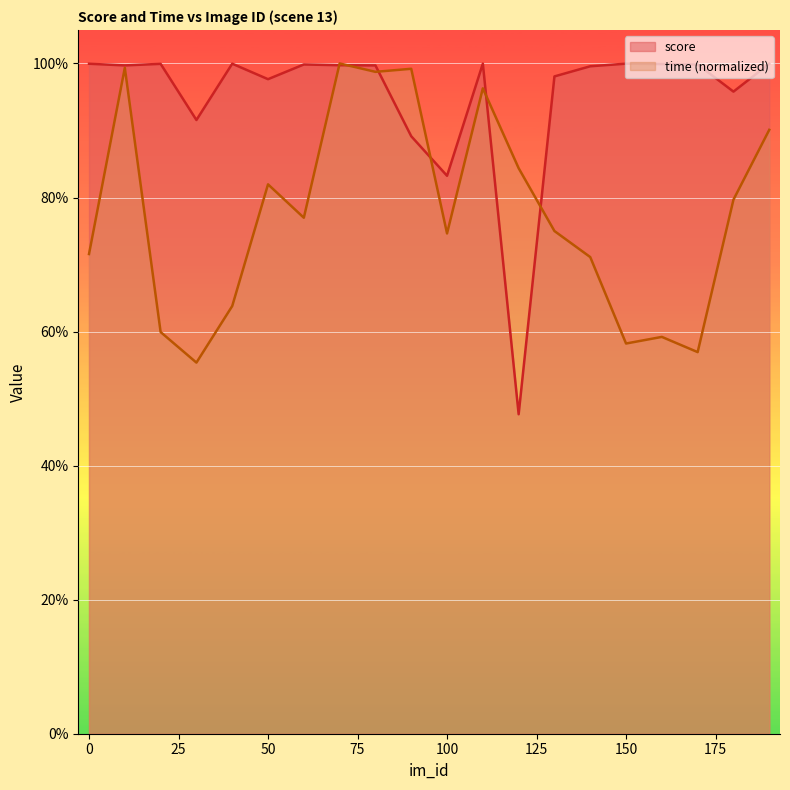

Which series has the largest range (max minus min)?

score